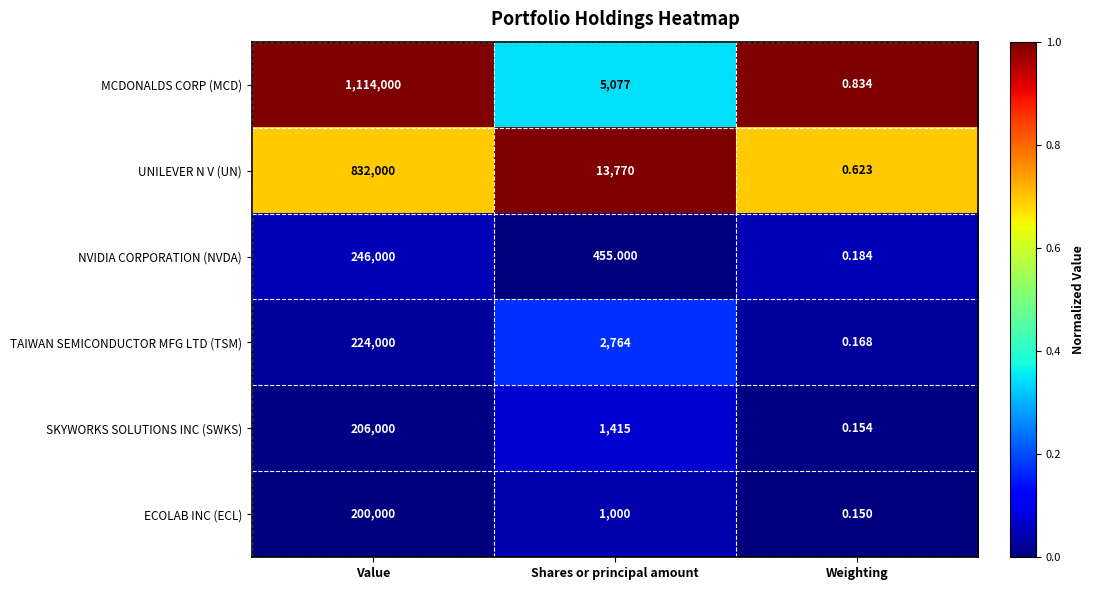

Which series has the widest spread of values?

MCDONALDS CORP (MCD)